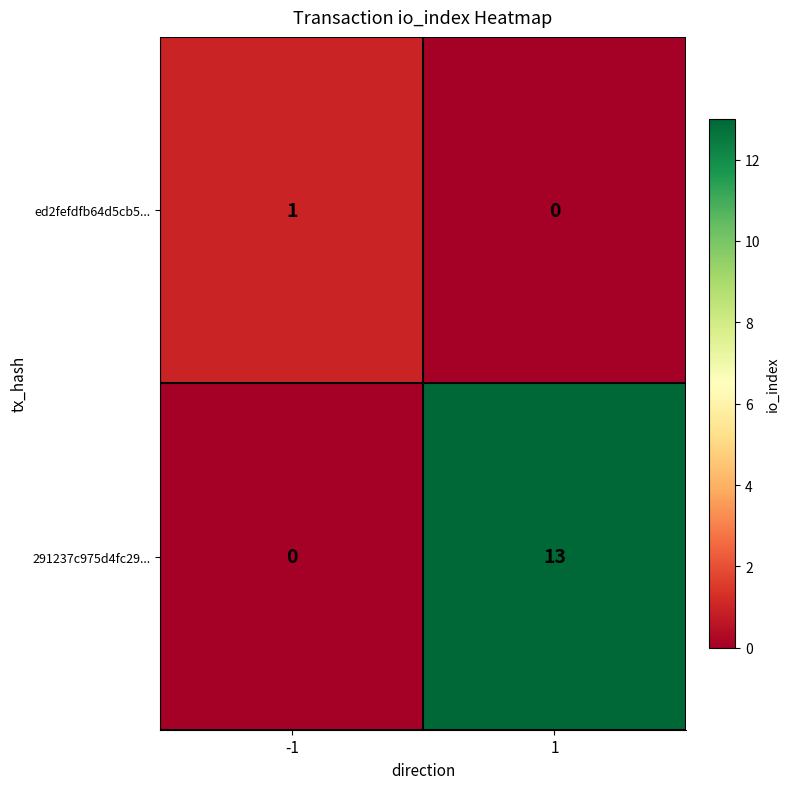

Which series has the largest range (max minus min)?

291237c975d4fc29...